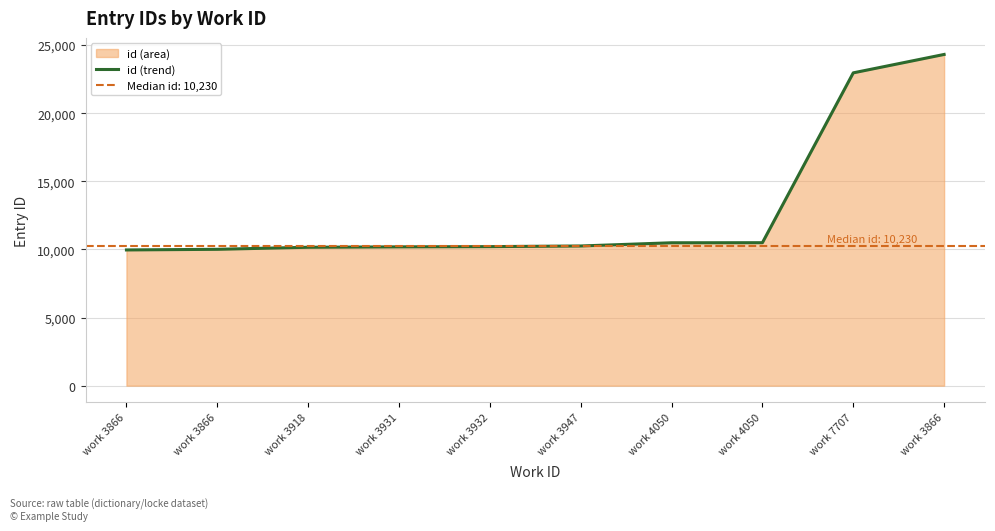

What is the difference between the values at work 3918 and work 3866?

150